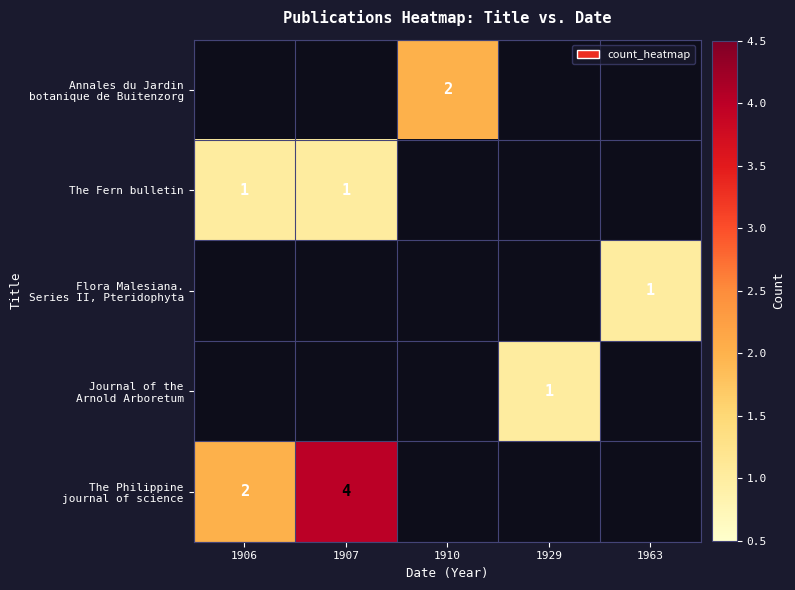

Is the value of Annales du Jardin botanique de Buitenzorg at 1907 greater than the value of Journal of the Arnold Arboretum at 1907?

No